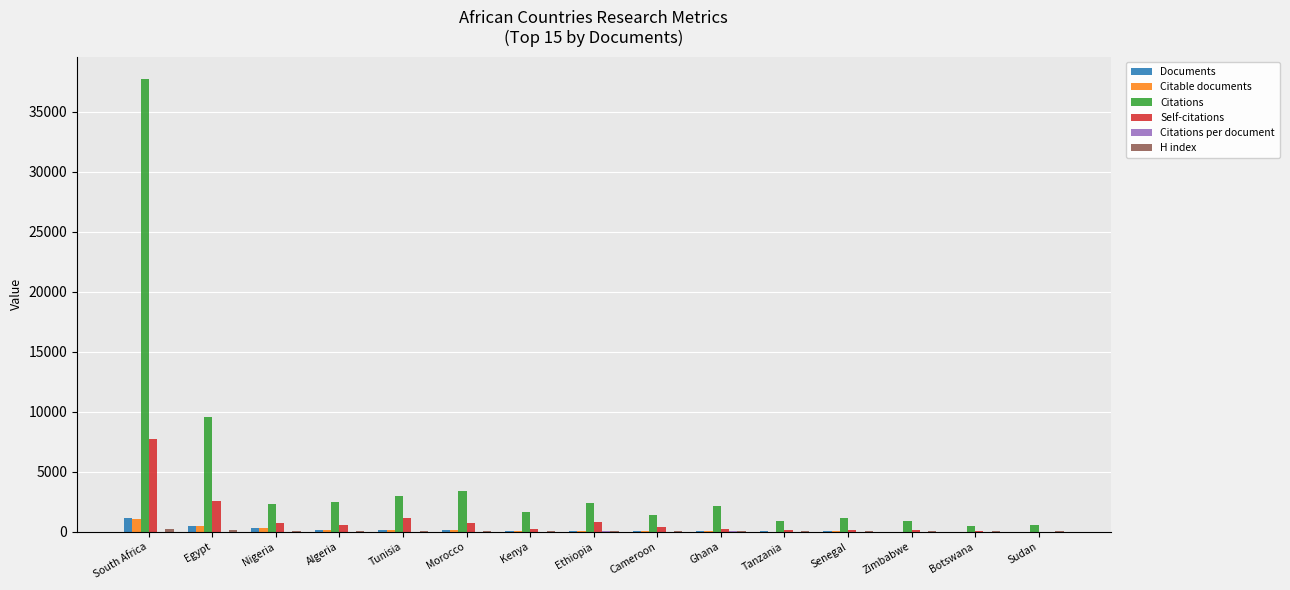

What is the sum of all Citable documents values?

2634.0